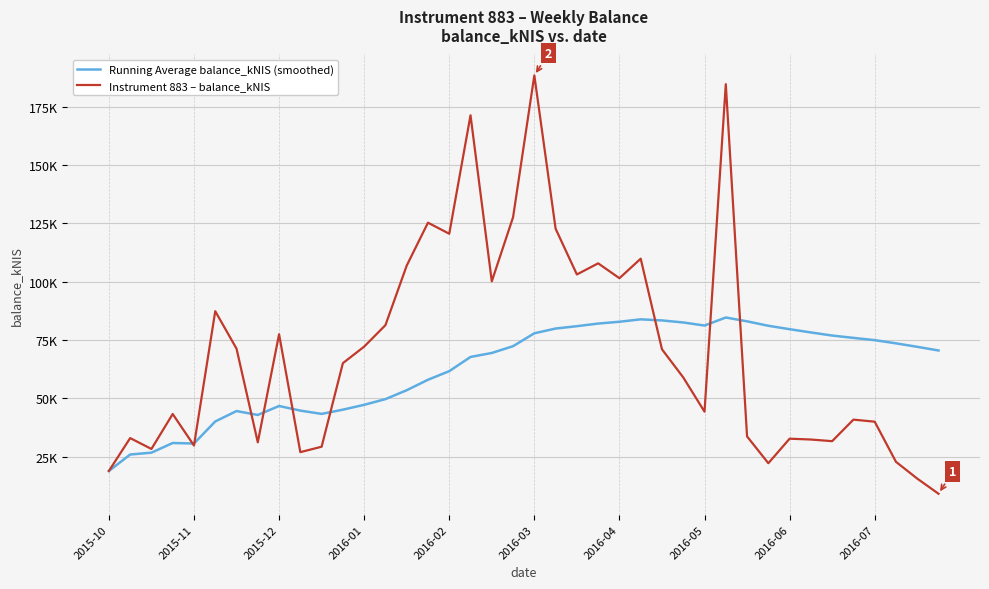

Does the chart have visible grid lines?

Yes